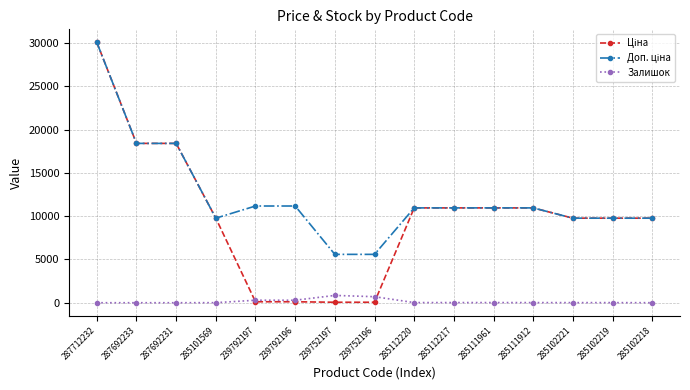

What is the total value across all series at 287692233?

36841.7